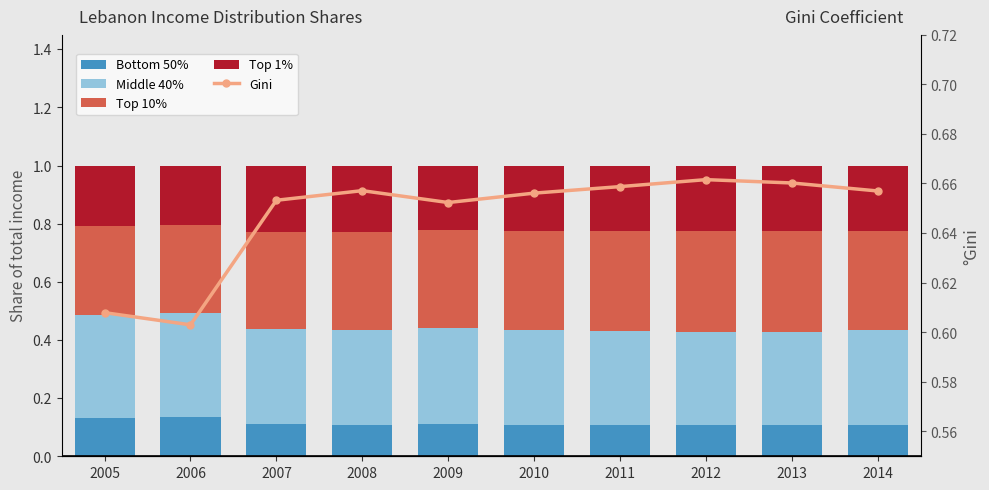

What is the average value of the Gini series?

0.6